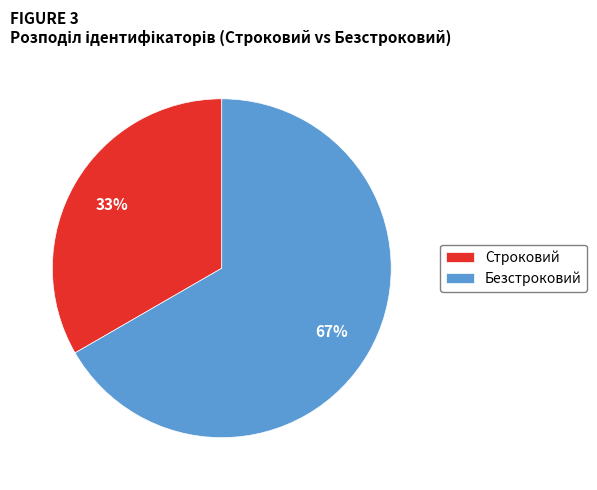

Between Строковий and Безстроковий, which is larger?

Безстроковий